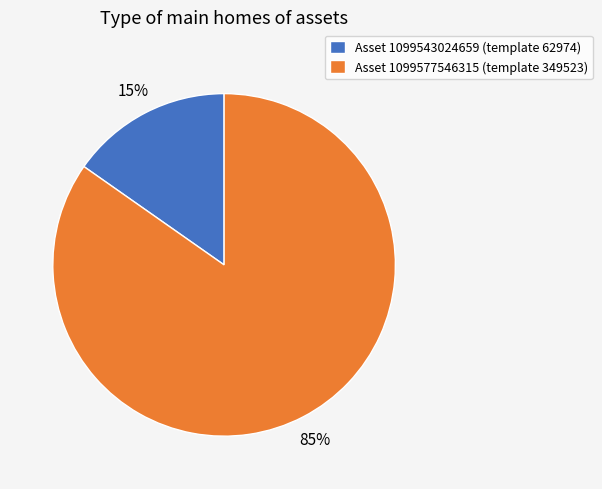

What percentage is the Asset 1099543024659 (template 62974) slice, to the nearest percent?

15%